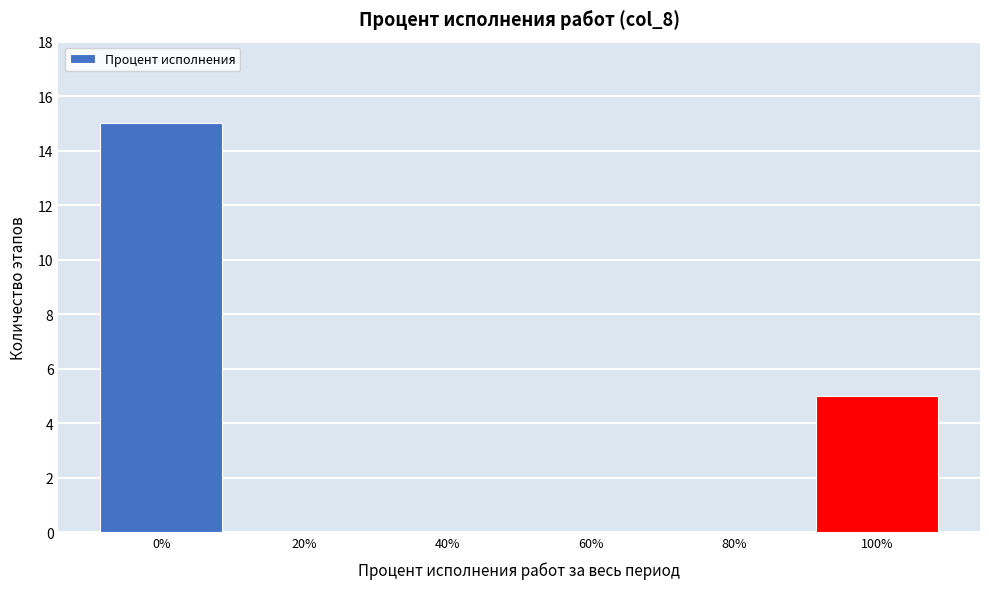

Which range on the x-axis has the tallest bar?

-10 to 10